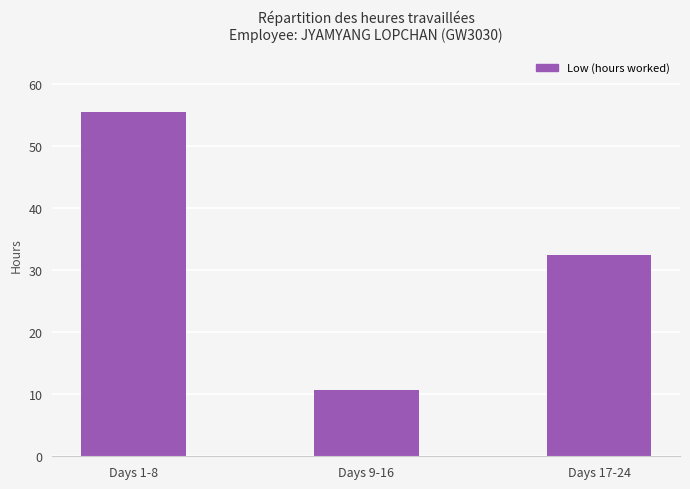

How many bars are there in total?

3